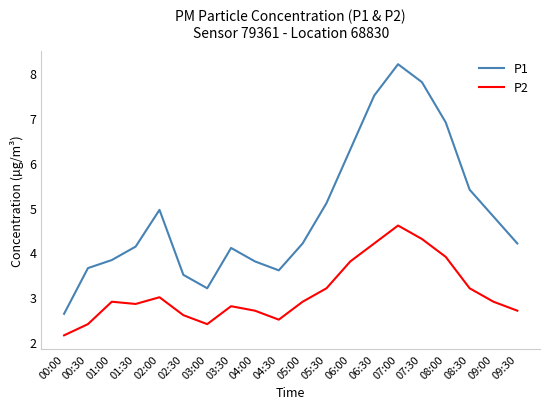

Does the chart have visible grid lines?

No